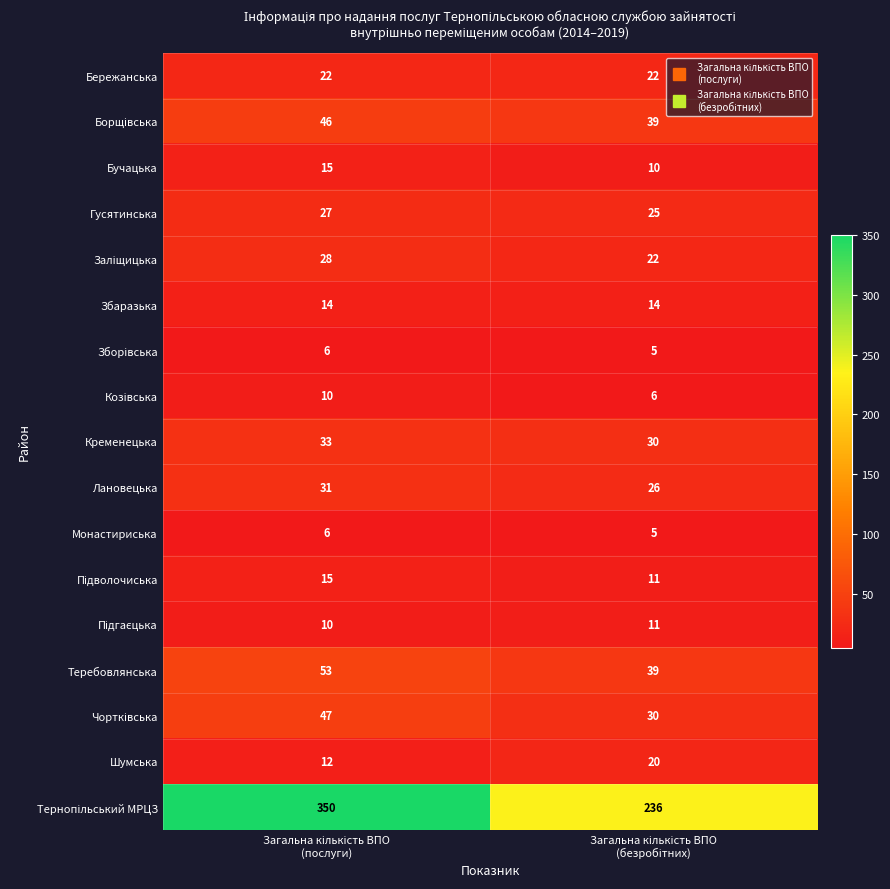

What is the difference between the maximum and minimum values in the Теребовлянська series?

14